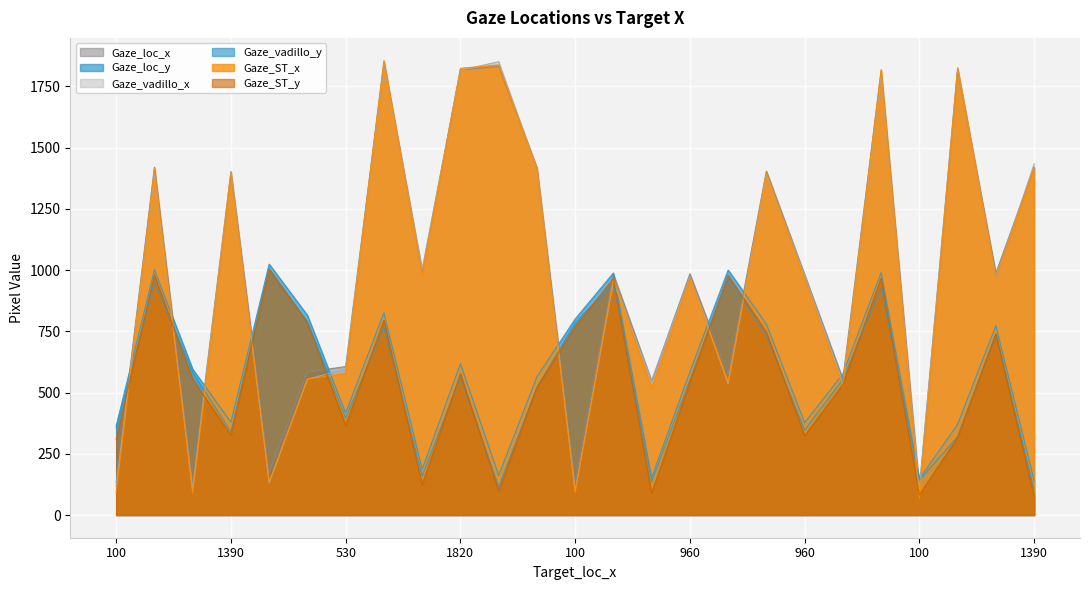

Which series changed the most between 960 and 1390?

Gaze_ST_y